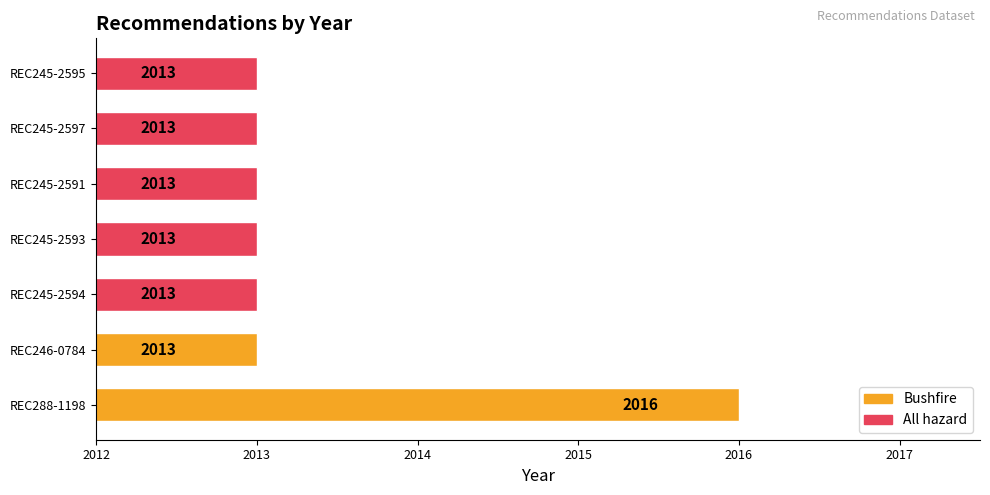

Which label corresponds to the largest value in the chart?

REC288-1198